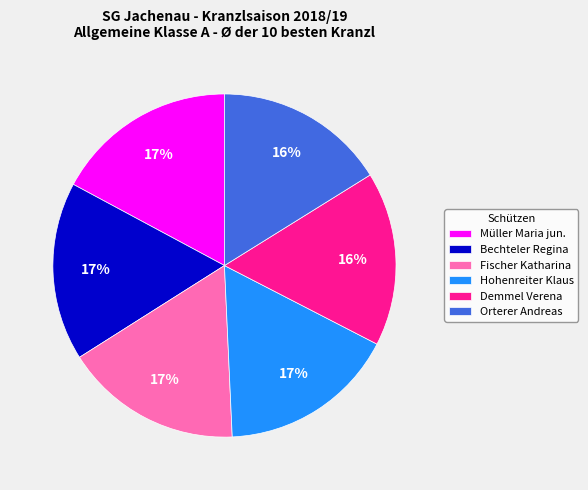

Does any single category account for the majority?

No